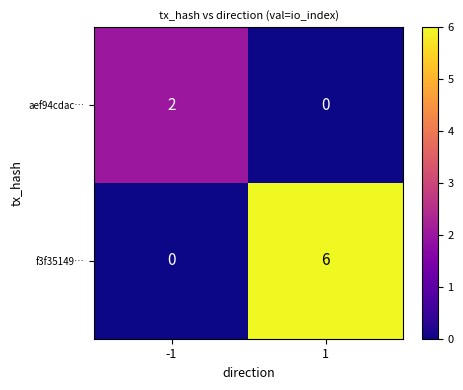

What is the difference between the maximum and minimum values in the f3f35149… series?

6